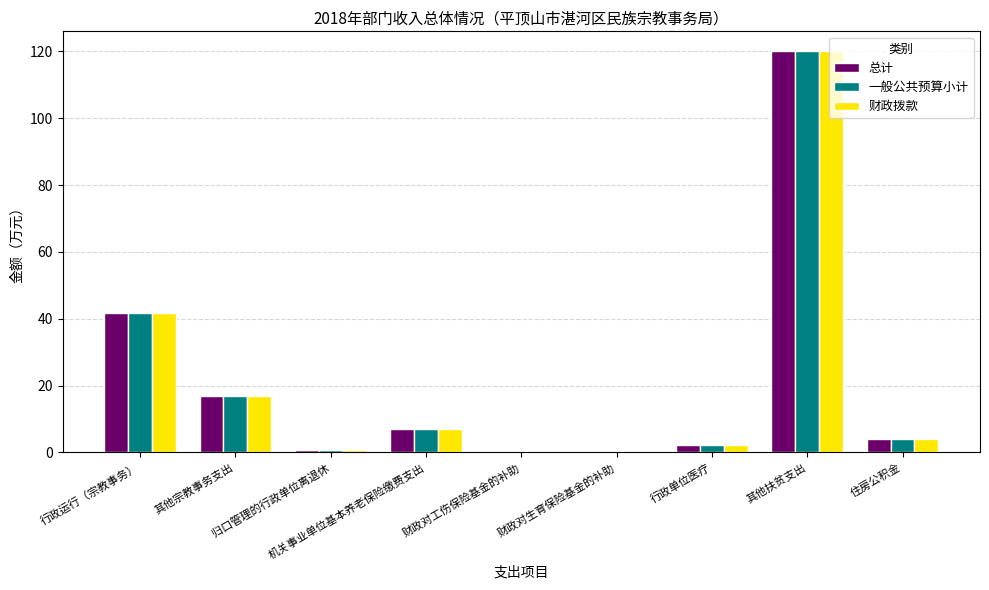

The value of 总计 at 其他宗教事务支出 is 17.0. True or false?

True